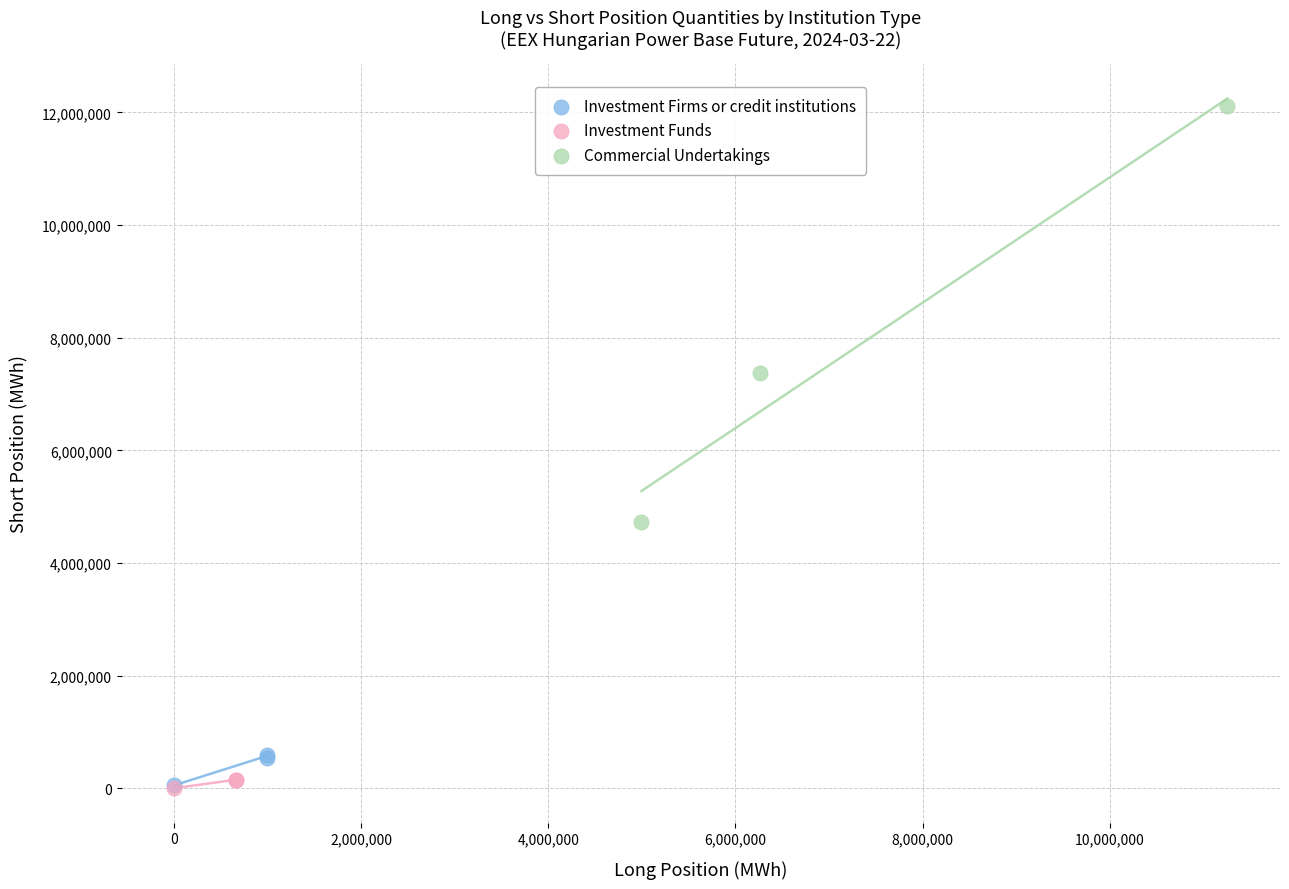

Which series reaches the maximum Y coordinate?

Commercial Undertakings